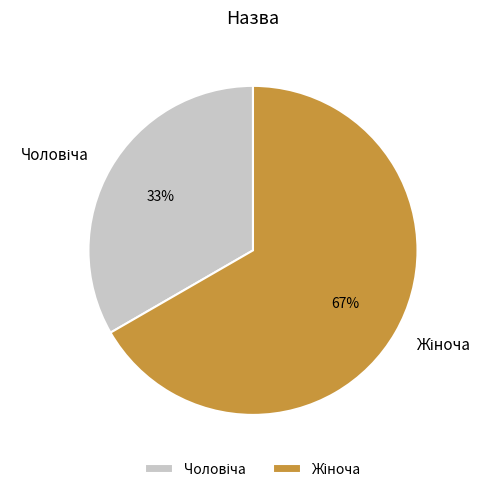

How many slices are in this pie chart?

2